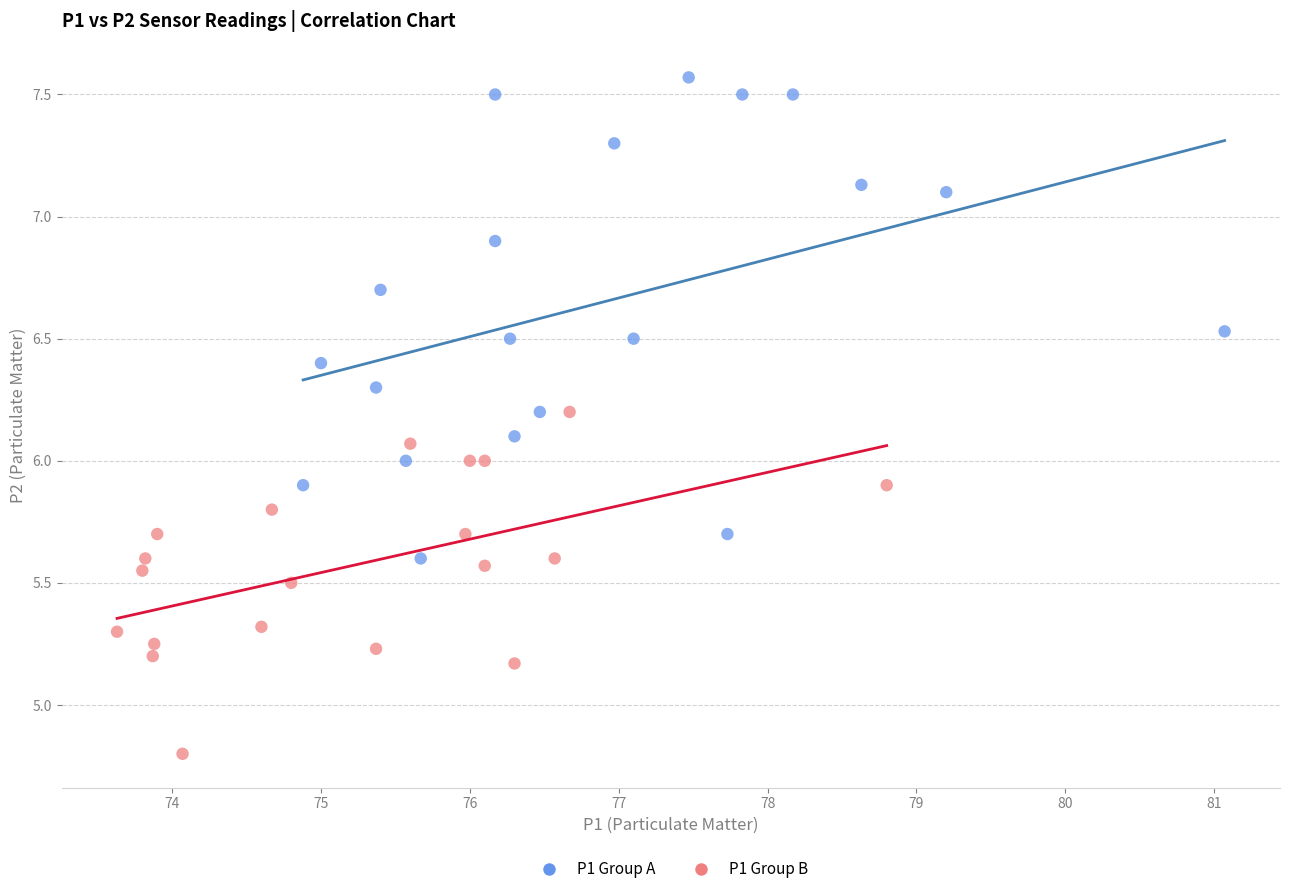

Which series contains the highest Y value?

P1 Group A